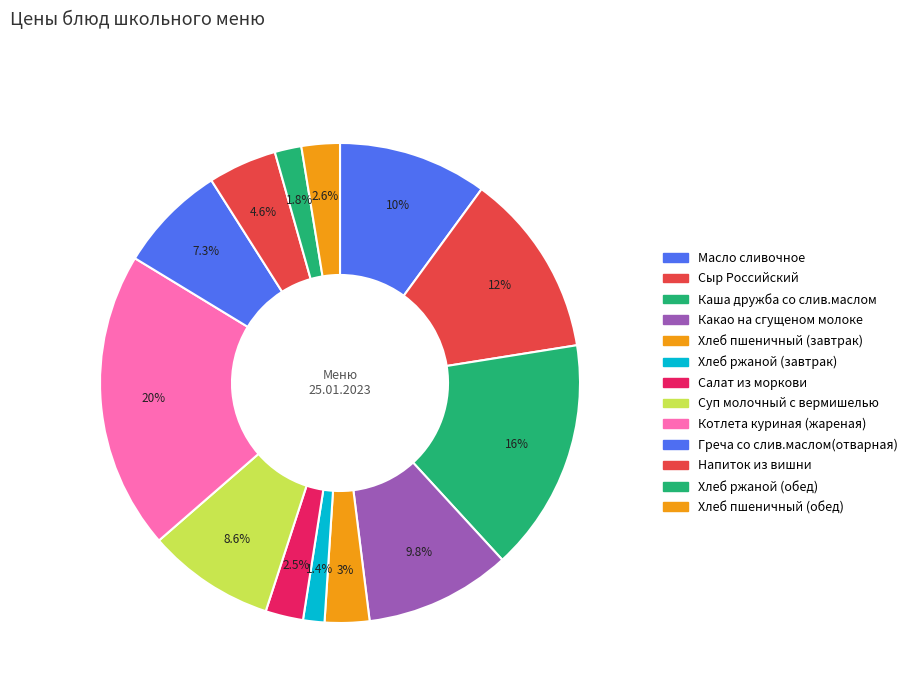

How many segments does this pie chart have?

13